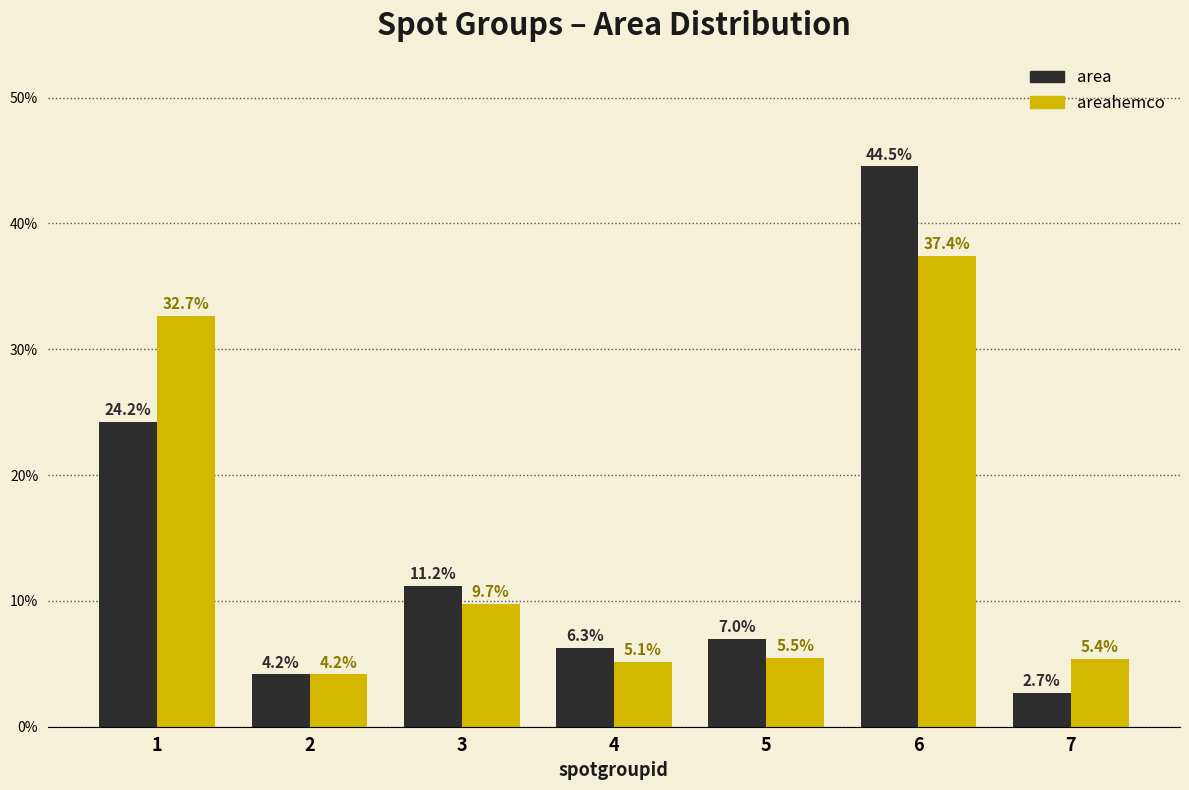

Reading left to right, what are all the values shown in this chart?

area: 24.2	4.2	11.2	6.3	7.0	44.5	2.7
areahemco: 32.7	4.2	9.7	5.1	5.5	37.4	5.4